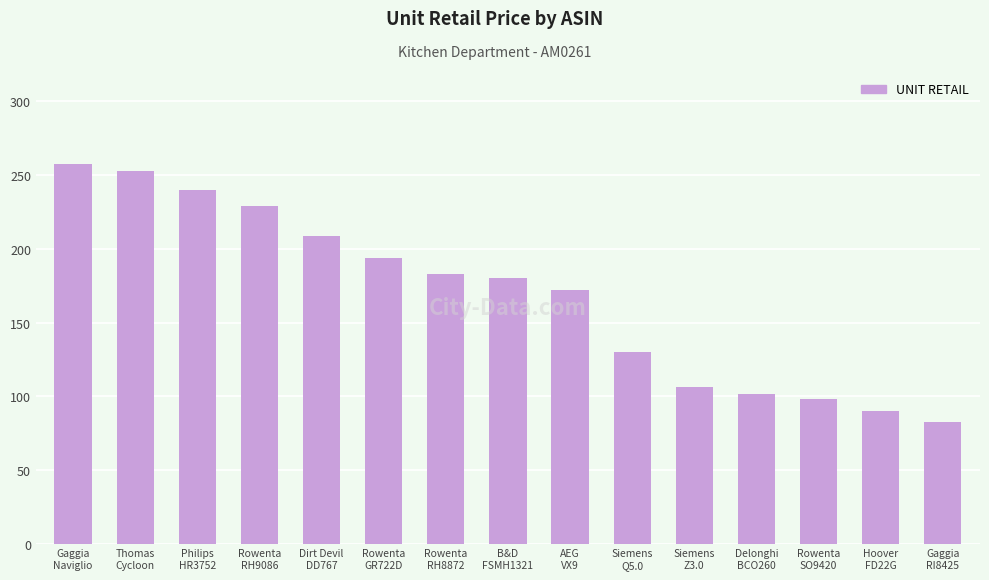

At which label does the data first exceed 179?

Gaggia
Naviglio